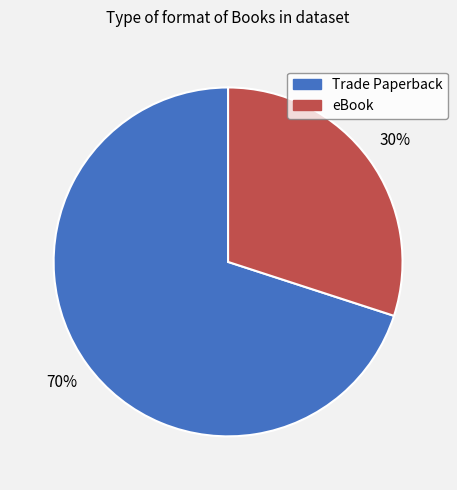

To the nearest percent, what is the combined percentage of eBook and Trade Paperback?

100%